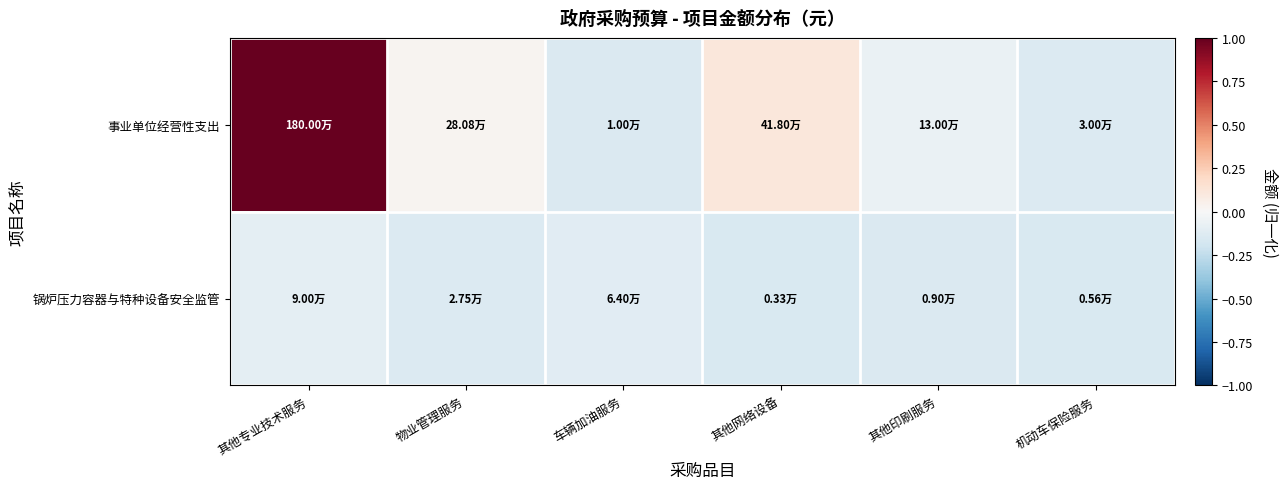

Reading left to right, transcribe all the data shown in this chart.

事业单位经营性支出: 其他专业技术服务=1.0	物业管理服务=0.0	车辆加油服务=-0.1	其他网络设备=0.1	其他印刷服务=-0.1	机动车保险服务=-0.1
锅炉压力容器与特种设备安全监管: 其他专业技术服务=-0.1	物业管理服务=-0.1	车辆加油服务=-0.1	其他网络设备=-0.2	其他印刷服务=-0.1	机动车保险服务=-0.1